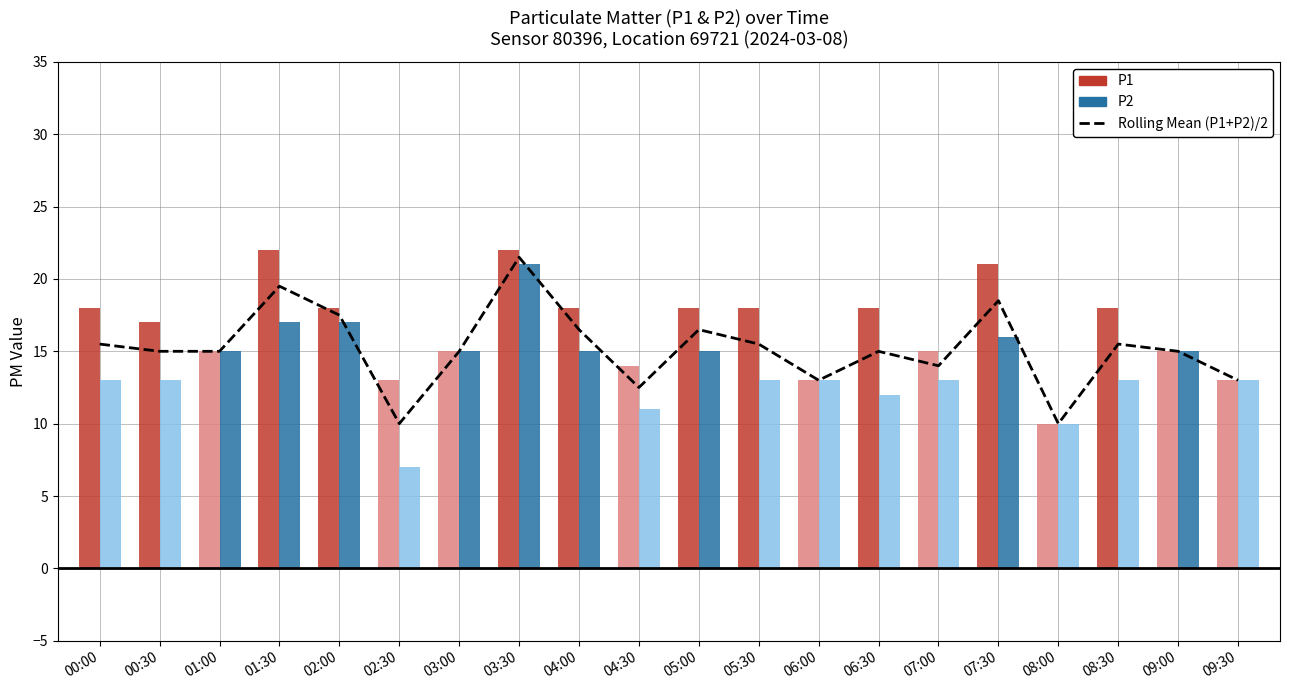

What is the difference between the second highest and minimum values?

9.5